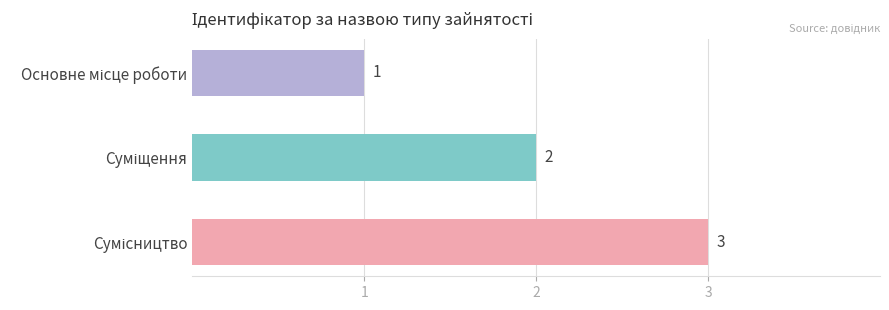

How many bars are there in total?

3